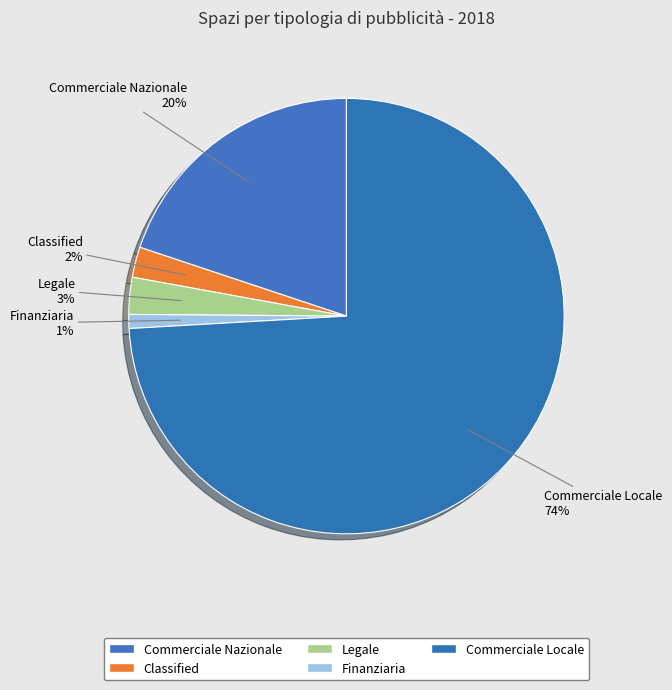

How many segments does this pie chart have?

5